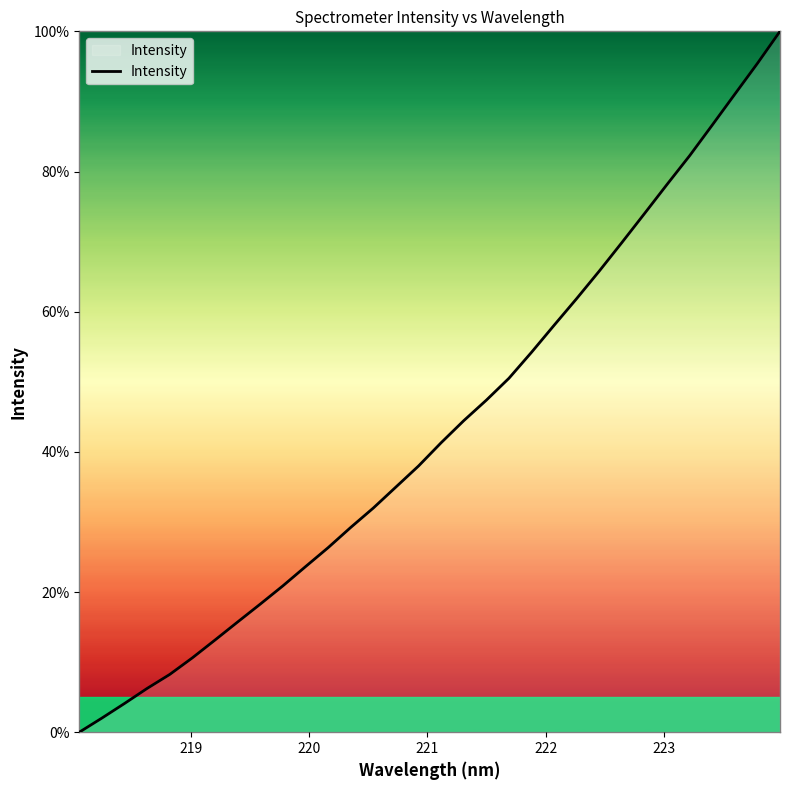

What is the difference between the maximum and minimum values?

100.0